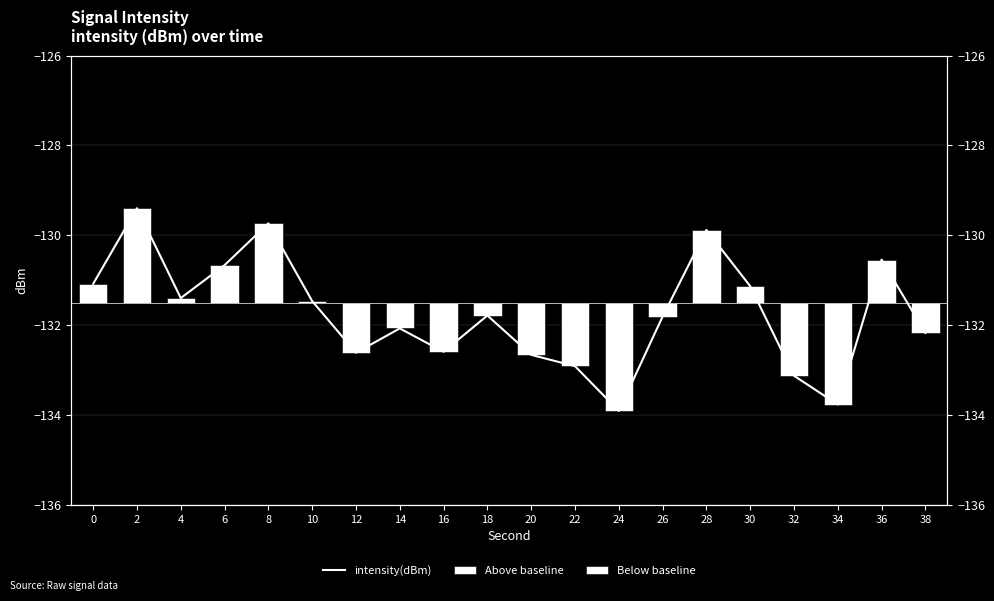

Reading left to right, transcribe all the data shown in this chart.

intensity(dBm): 0=-131.1	2=-129.4	4=-131.4	6=-130.7	8=-129.7	10=-131.5	12=-132.6	14=-132.1	16=-132.6	18=-131.8	20=-132.7	22=-132.9	24=-133.9	26=-131.8	28=-129.9	30=-131.1	32=-133.1	34=-133.8	36=-130.5	38=-132.2
Above baseline: 0=0.4	2=2.1	4=0.1	6=0.8	8=1.8	10=0.0	12=0.0	14=0.0	16=0.0	18=0.0	20=0.0	22=0.0	24=0.0	26=0.0	28=1.6	30=0.4	32=0.0	34=0.0	36=1.0	38=0.0
Below baseline: 0=0.0	2=0.0	4=0.0	6=0.0	8=0.0	10=0.0	12=-1.1	14=-0.6	16=-1.1	18=-0.3	20=-1.2	22=-1.4	24=-2.4	26=-0.3	28=0.0	30=0.0	32=-1.6	34=-2.3	36=0.0	38=-0.7